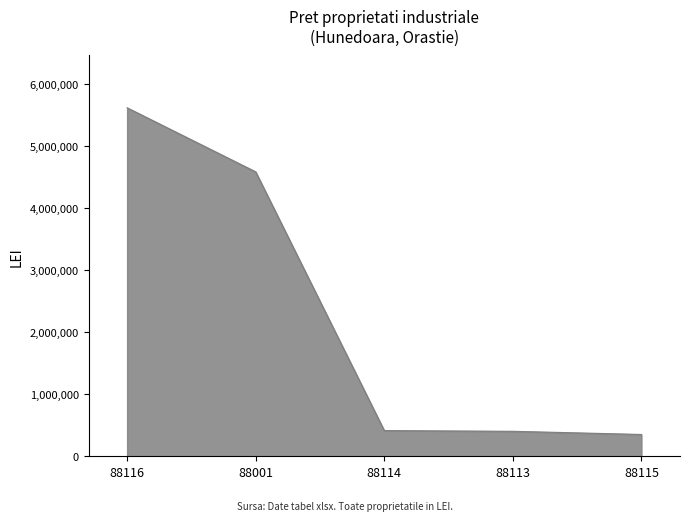

Read the value at 88113.

402420